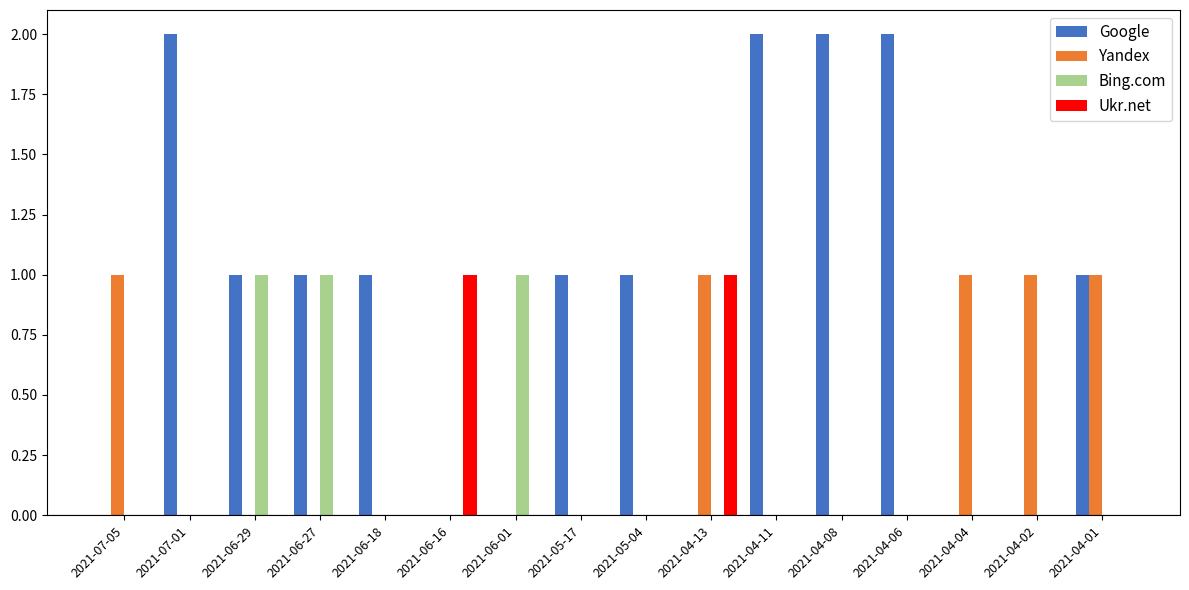

Are the bars horizontal?

No